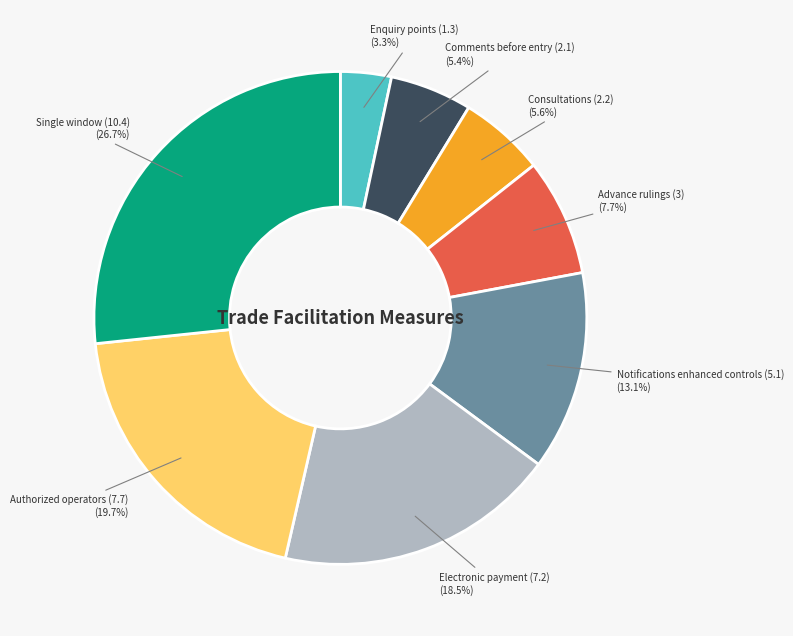

How many slices are in this pie chart?

8